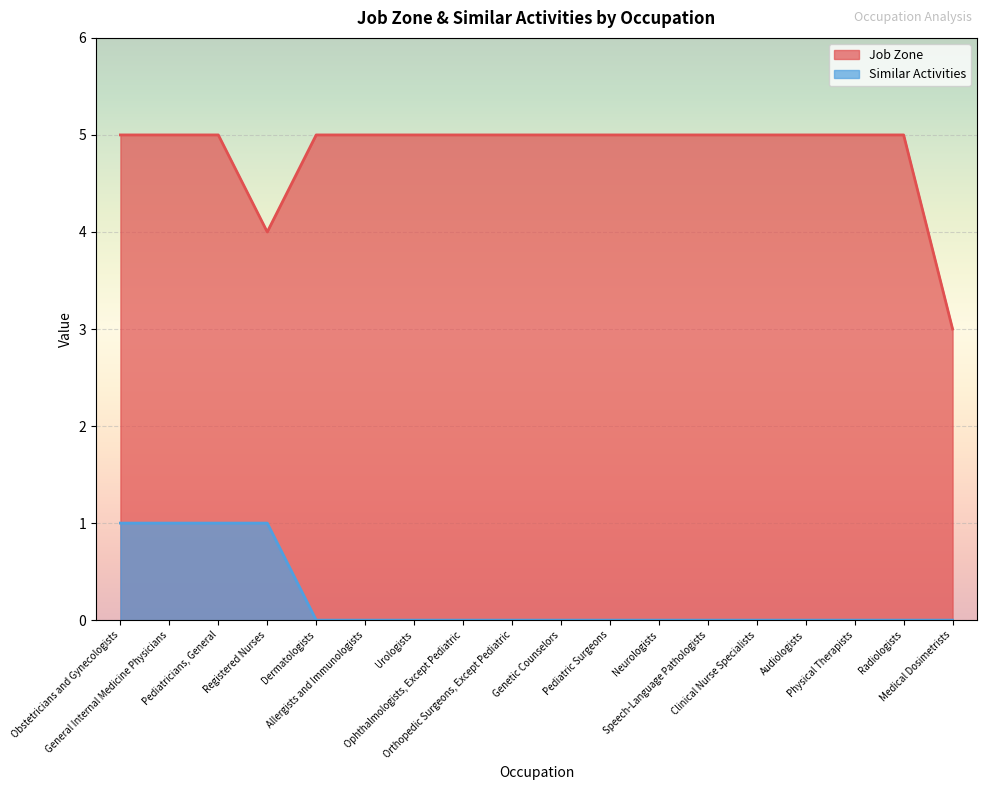

Reading left to right, transcribe all the data shown in this chart.

Job Zone: 5	5	5	4	5	5	5	5	5	5	5	5	5	5	5	5	5	3
Similar Activities: 1	1	1	1	0	0	0	0	0	0	0	0	0	0	0	0	0	0